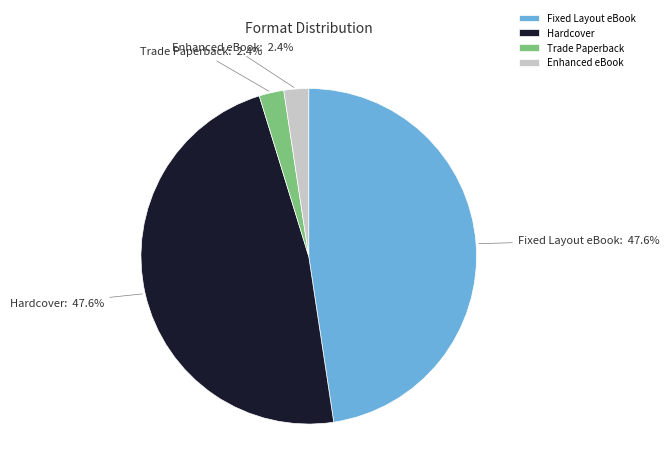

Which has a higher value, Trade Paperback or Fixed Layout eBook?

Fixed Layout eBook